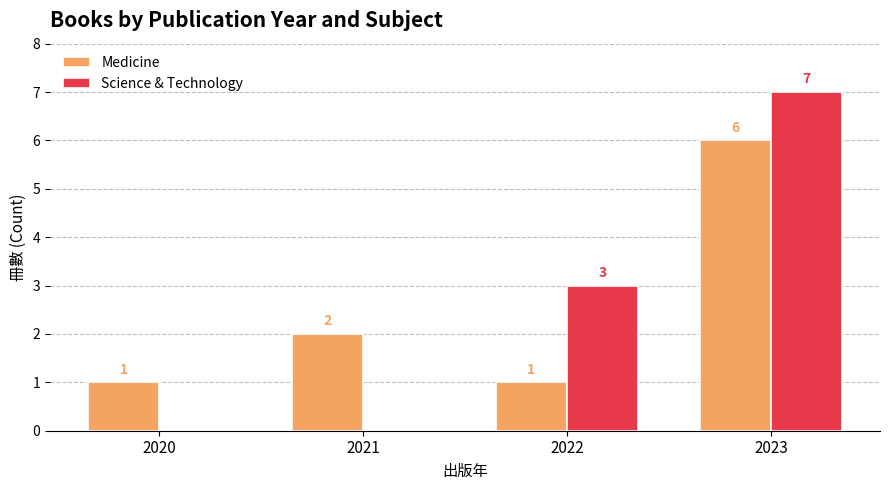

How many categories are shown in the chart?

4